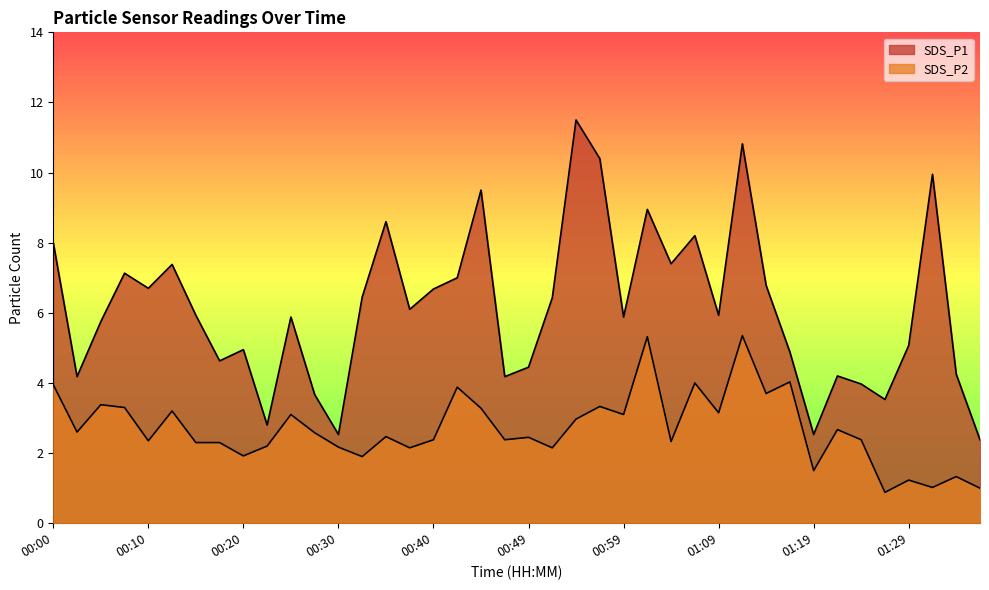

Which label corresponds to the smallest value in the chart?

01:26